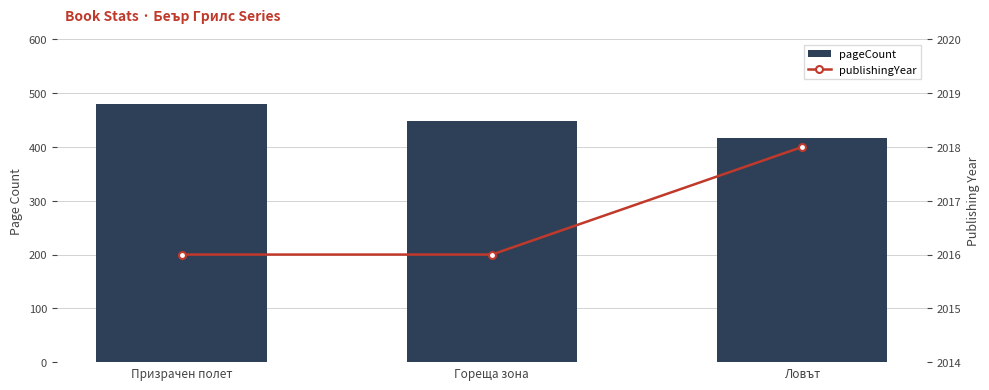

Where does the pageCount series first go above 448?

Призрачен полет